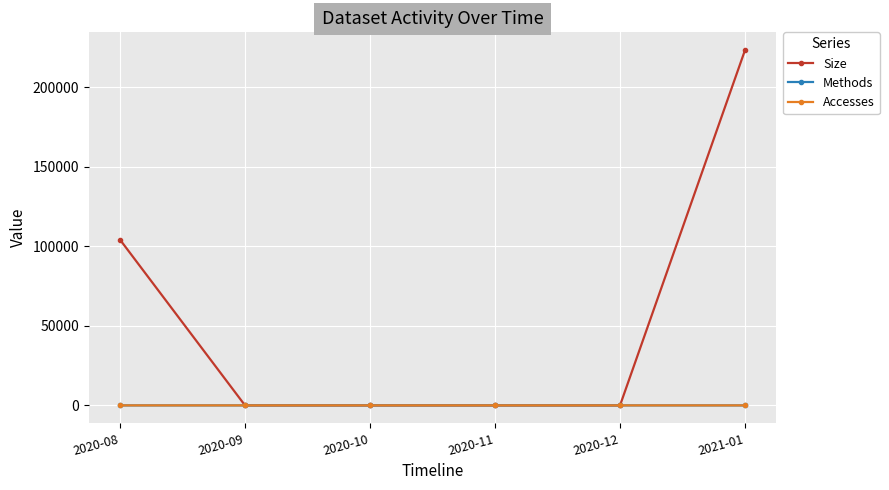

True or false: Accesses has more than 2 interior local peaks.

False